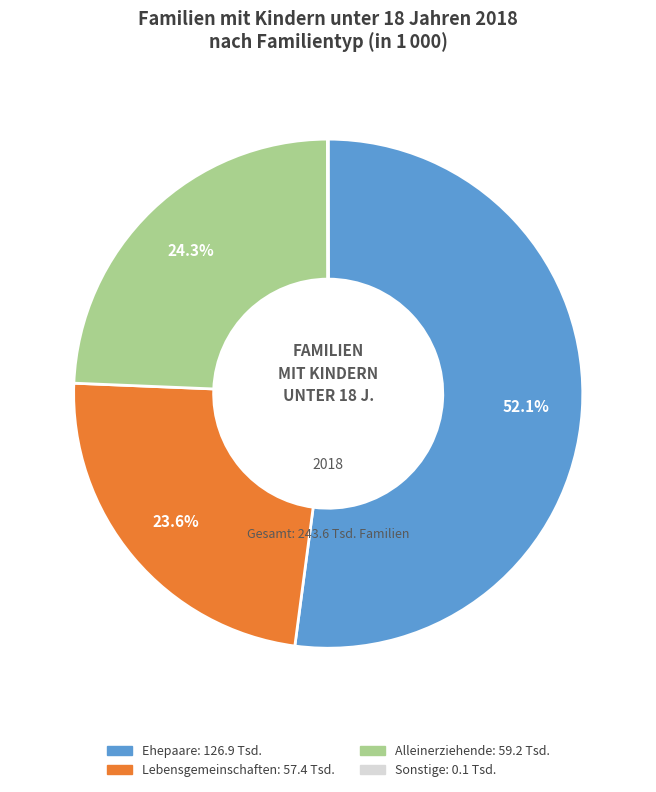

Does any single category account for the majority?

Yes